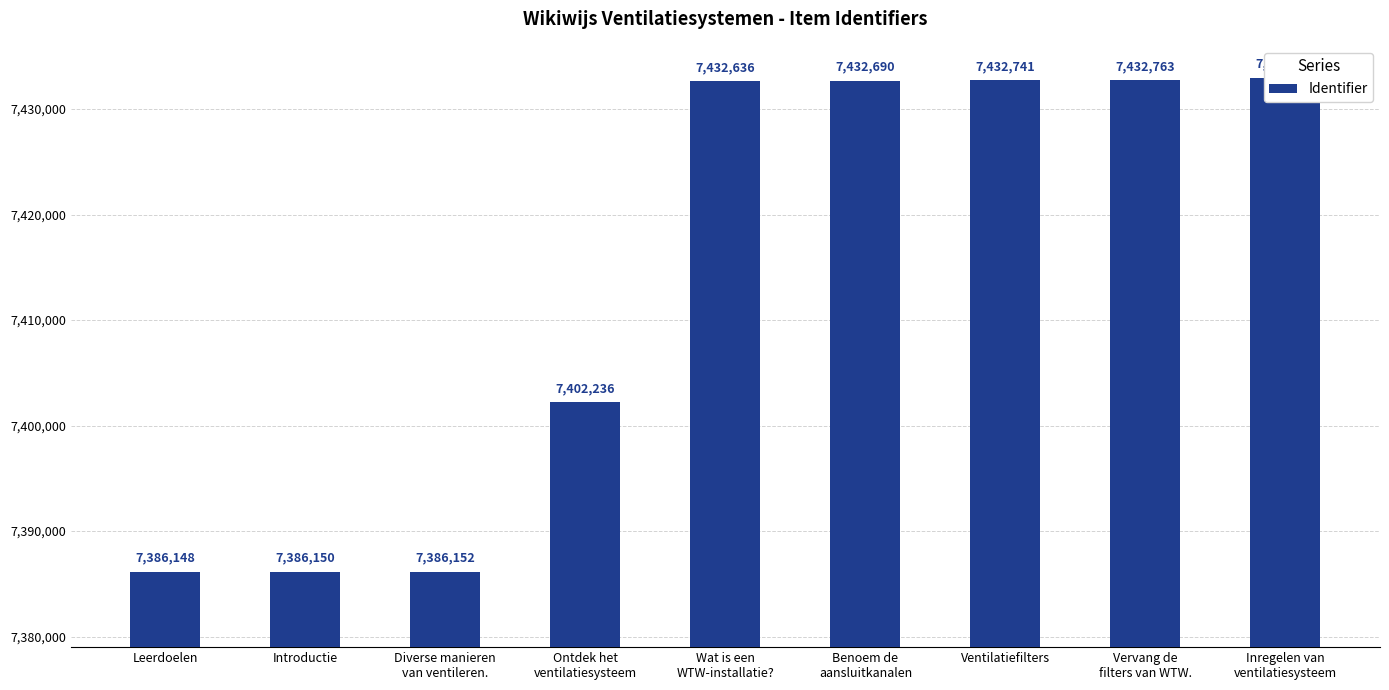

Reading left to right, transcribe all the data shown in this chart.

Leerdoelen=7386148	Introductie=7386150	Diverse manieren
van ventileren.=7386152	Ontdek het
ventilatiesysteem=7402236	Wat is een
WTW-installatie?=7432636	Benoem de
aansluitkanalen=7432690	Ventilatiefilters=7432741	Vervang de
filters van WTW.=7432763	Inregelen van
ventilatiesysteem=7432997